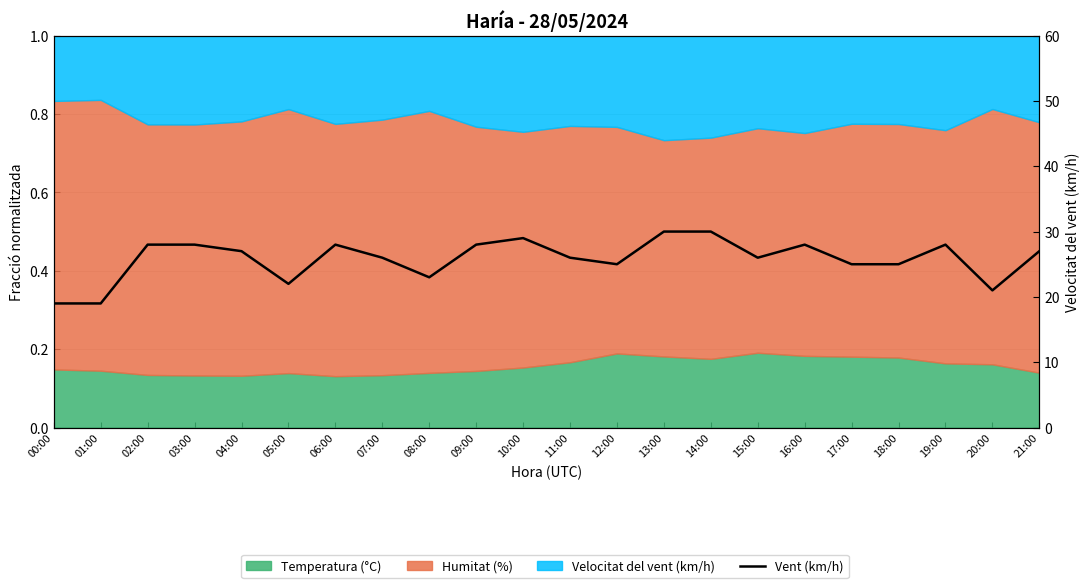

What is the difference between the maximum and second lowest values?

11